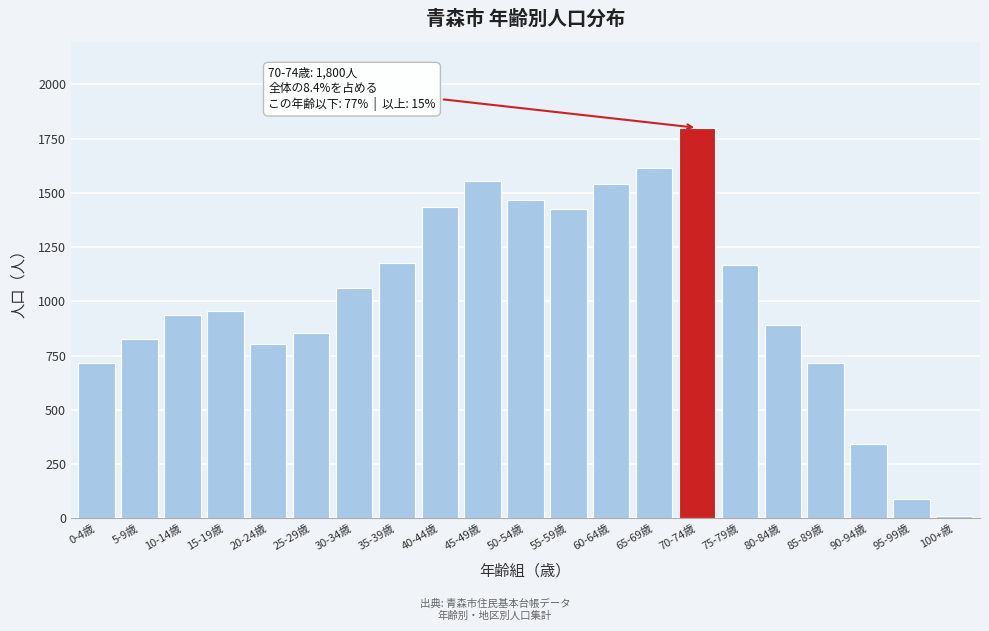

What is the maximum value shown in the chart?

1800